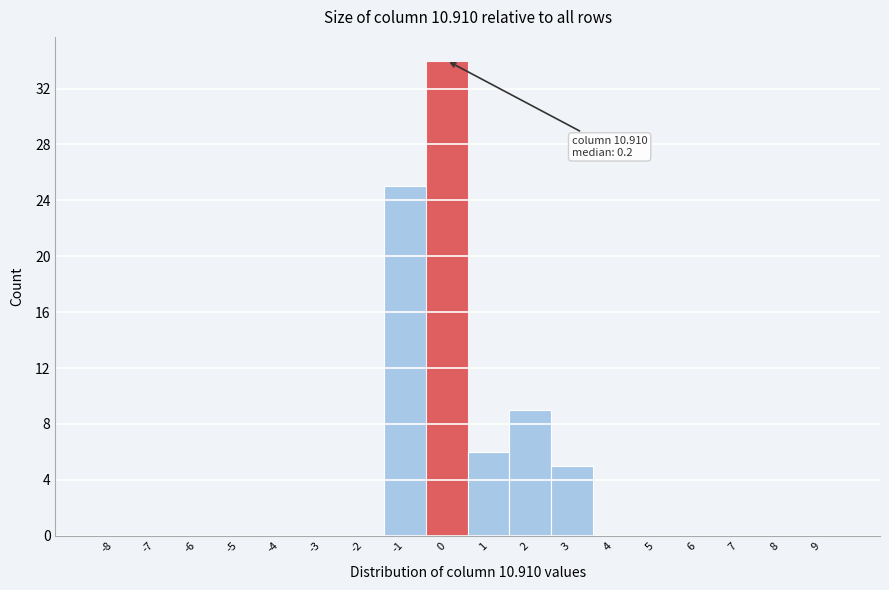

Reading right to left, transcribe all the data shown in this chart.

9=0	8=0	7=0	6=0	5=0	4=0	3=5	2=9	1=6	0=34	-1=25	-2=0	-3=0	-4=0	-5=0	-6=0	-7=0	-8=0